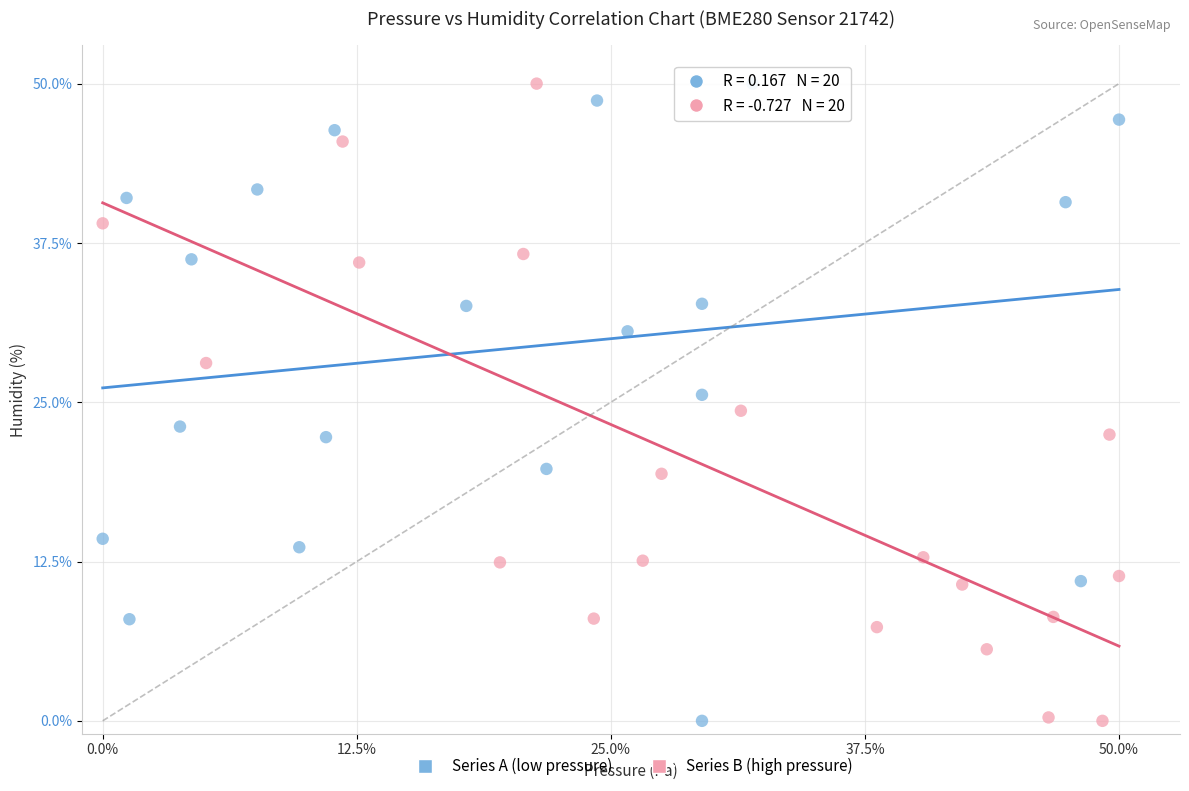

What are all the series names shown in the legend?

Series A (low pressure), Series B (high pressure)